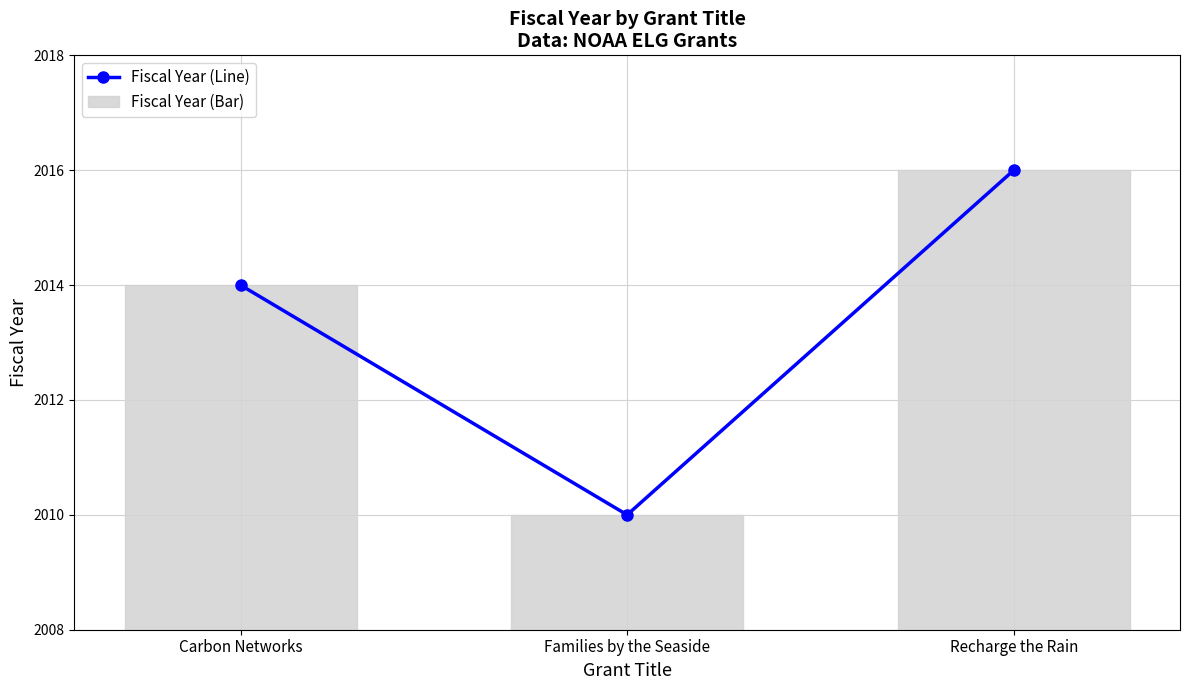

The Fiscal Year (Bar) series shows 2010 at Families by the Seaside. True or false?

True